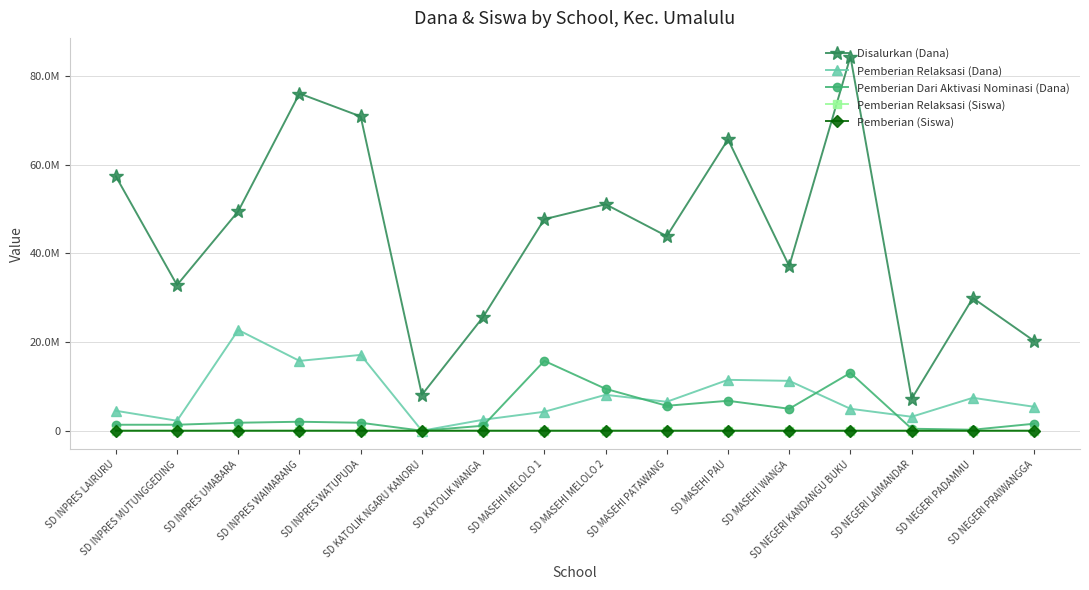

Is this an area chart (filled region under the line)?

No